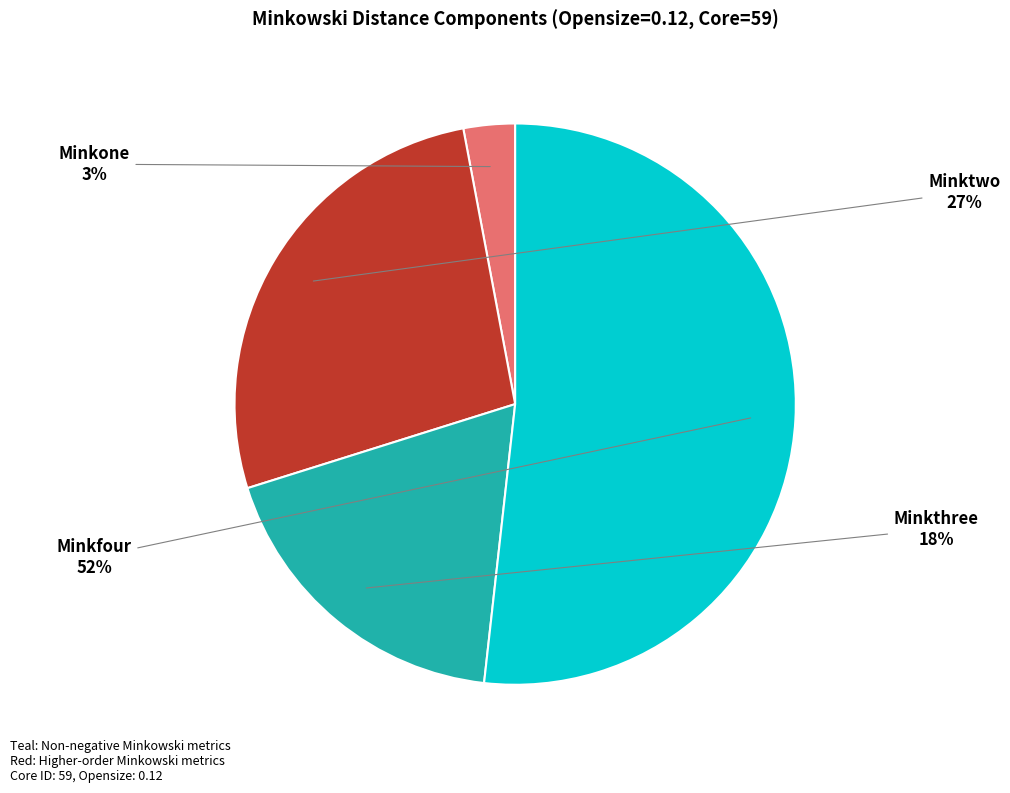

Which category accounts for the majority?

Minkfour